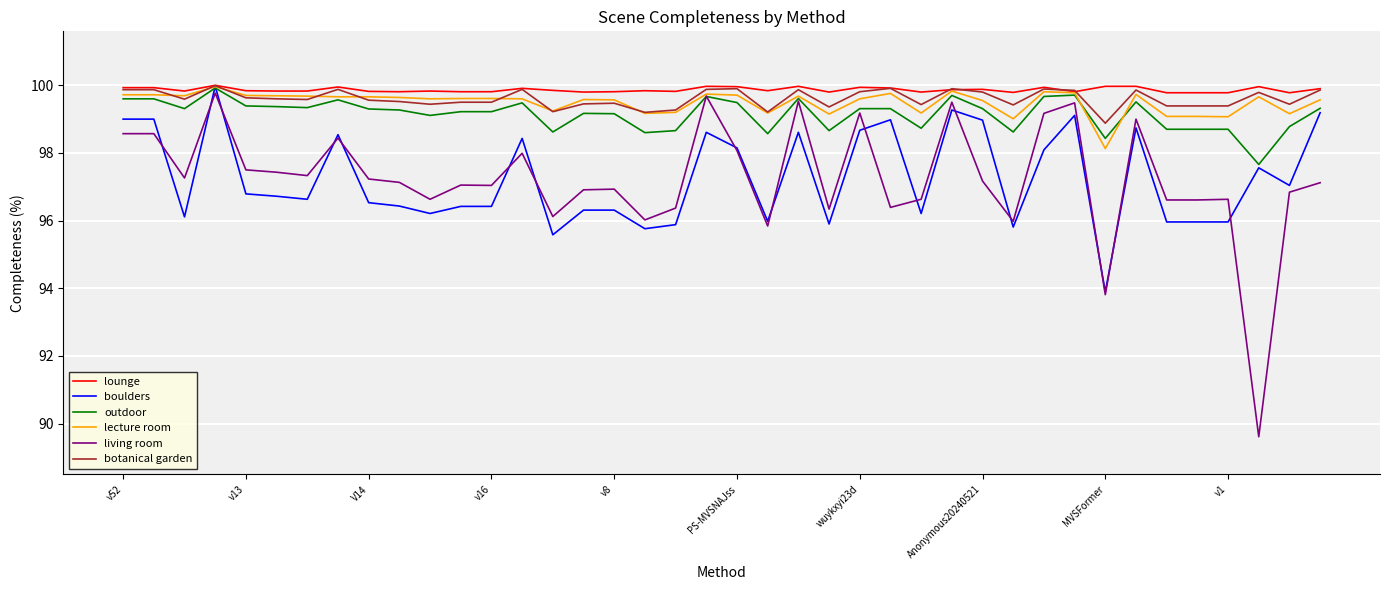

What is the maximum value shown in the chart?

100.0